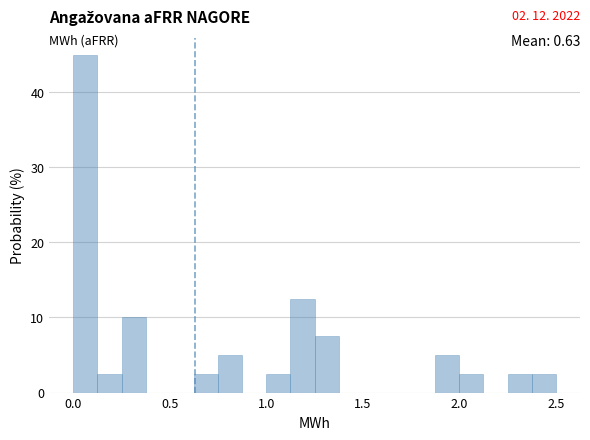

Around what value on the x-axis is the tallest bar? Give the approximate position of its centre, as read against the axis.

0.05